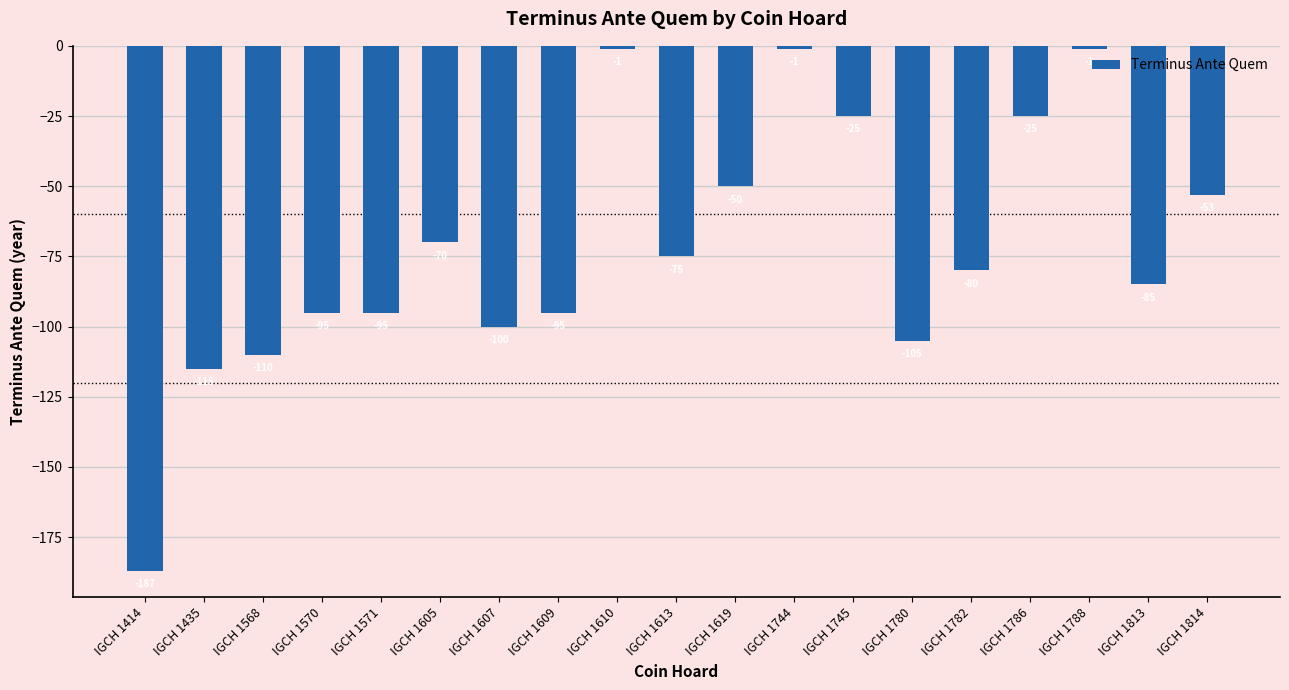

Which category has the lowest value across all series?

IGCH 1414